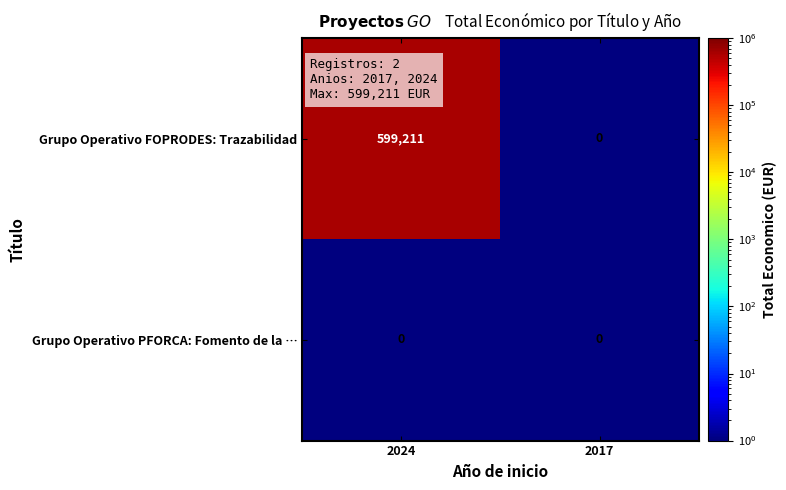

Which series has the largest total across all categories?

Grupo Operativo FOPRODES: Trazabilidad